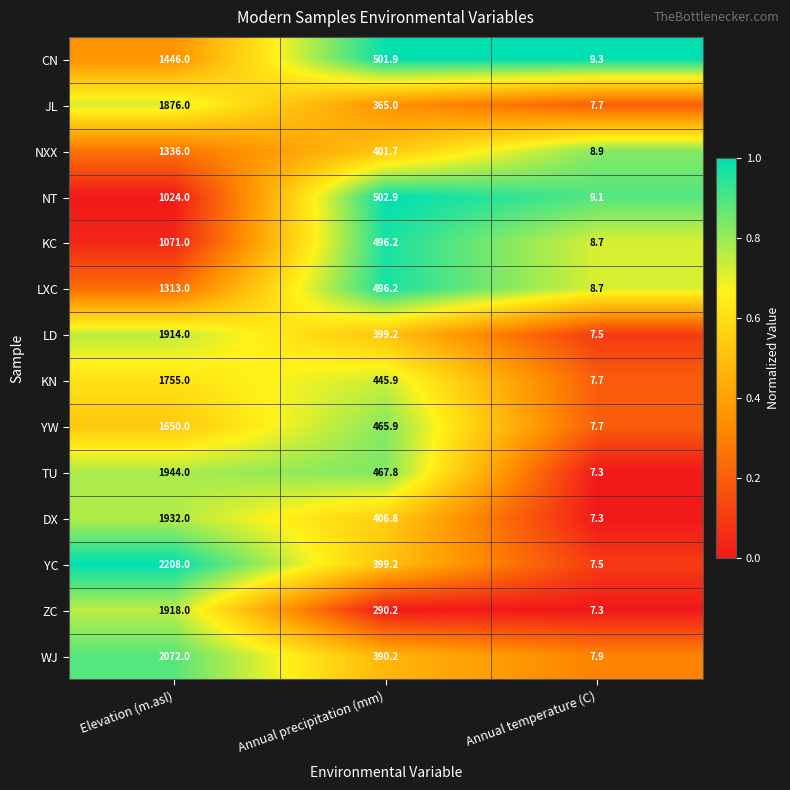

What is the spread (max minus min) of values at Annual temperature (C)?

2.0